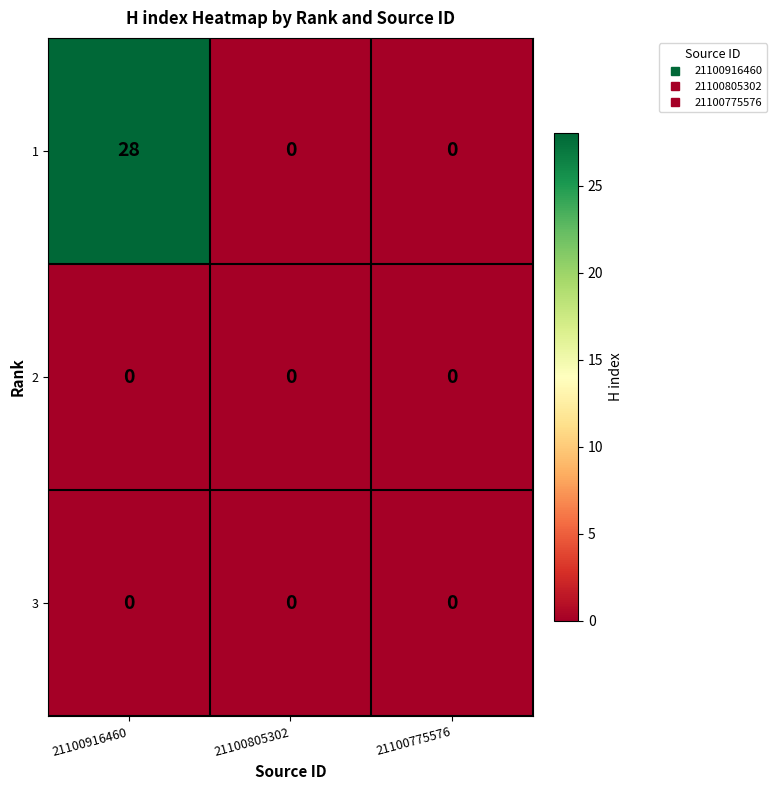

At which category is the sum across all series the highest?

21100916460